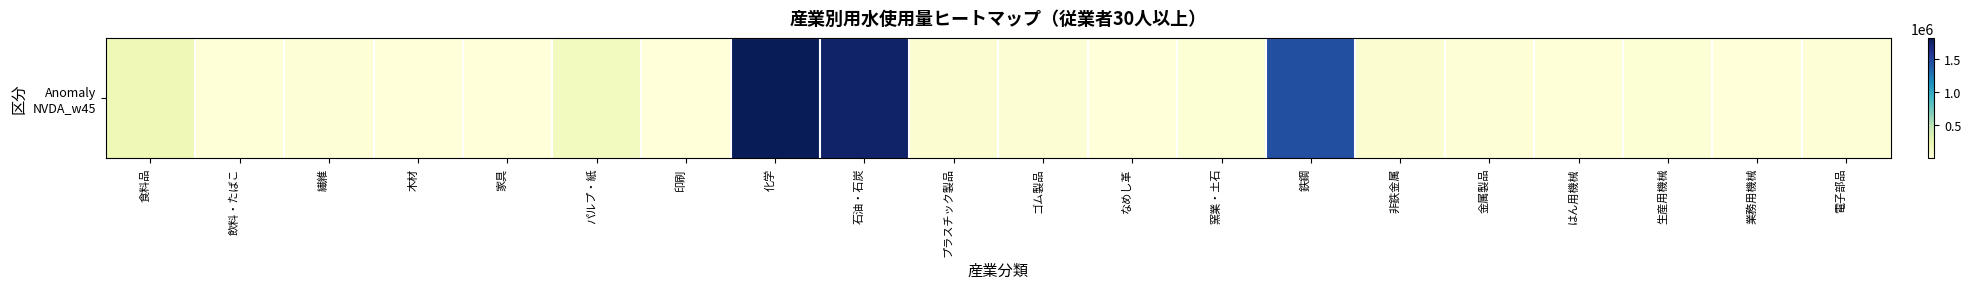

Is it true that the value at 化学 is 1814325?

True